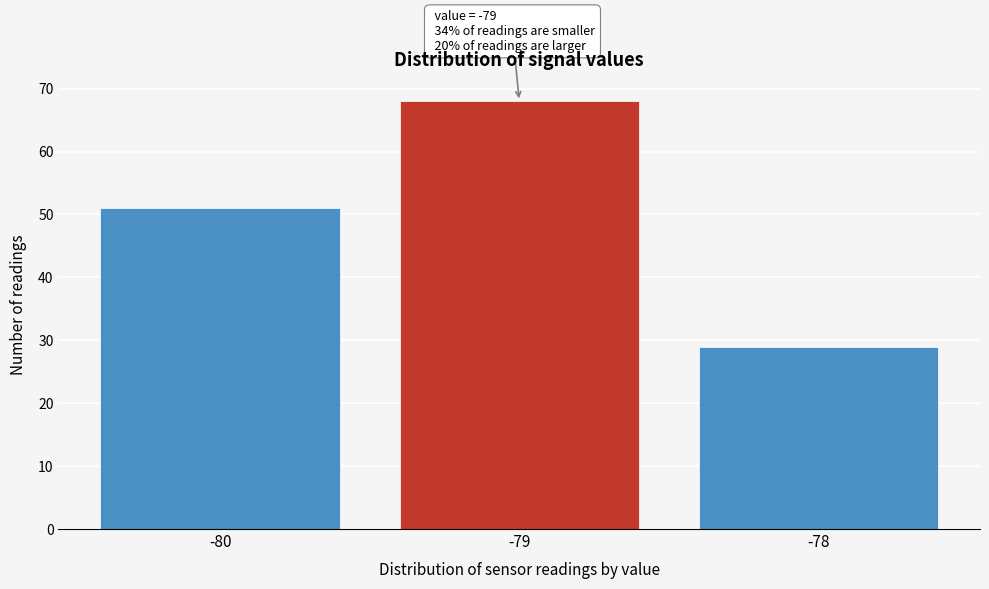

Reading left to right, extract all data points from this chart.

51	68	29